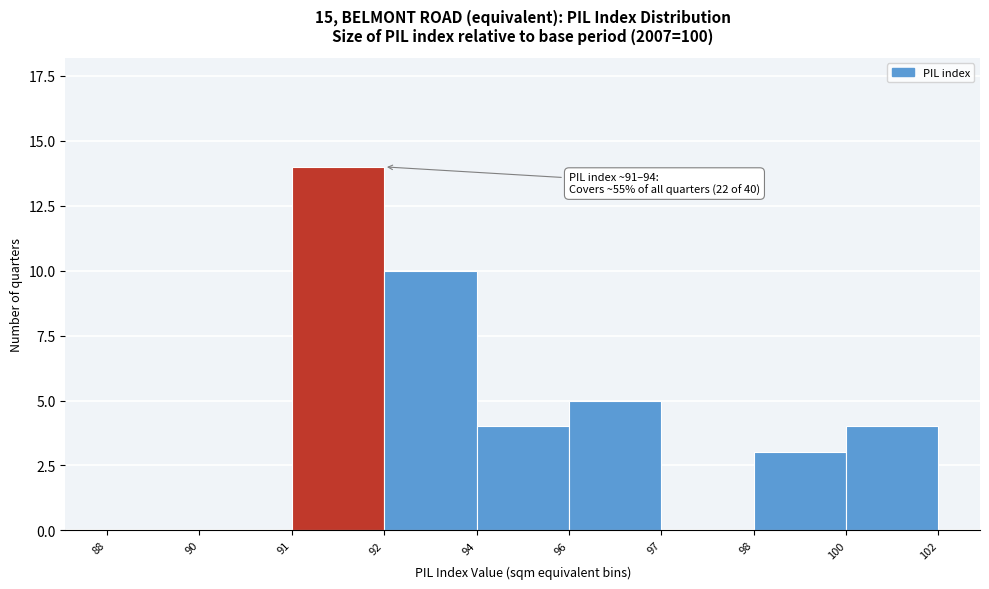

Reading left to right, transcribe all the data shown in this chart.

88=0	90=0	91=14	92=10	94=4	96=5	97=0	98=3	100=4